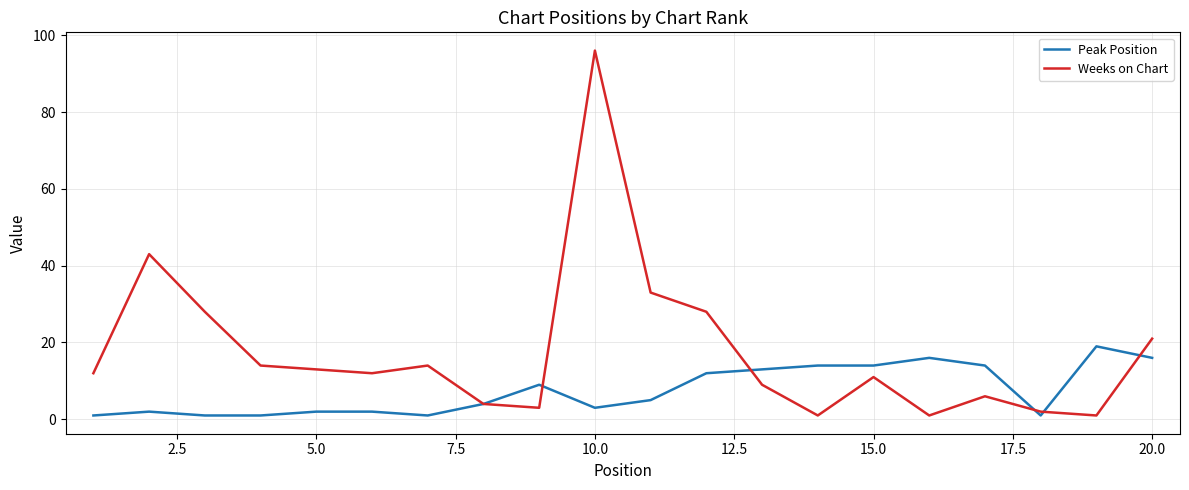

List the series in order of their overall mean, highest first.

Weeks on Chart, Peak Position